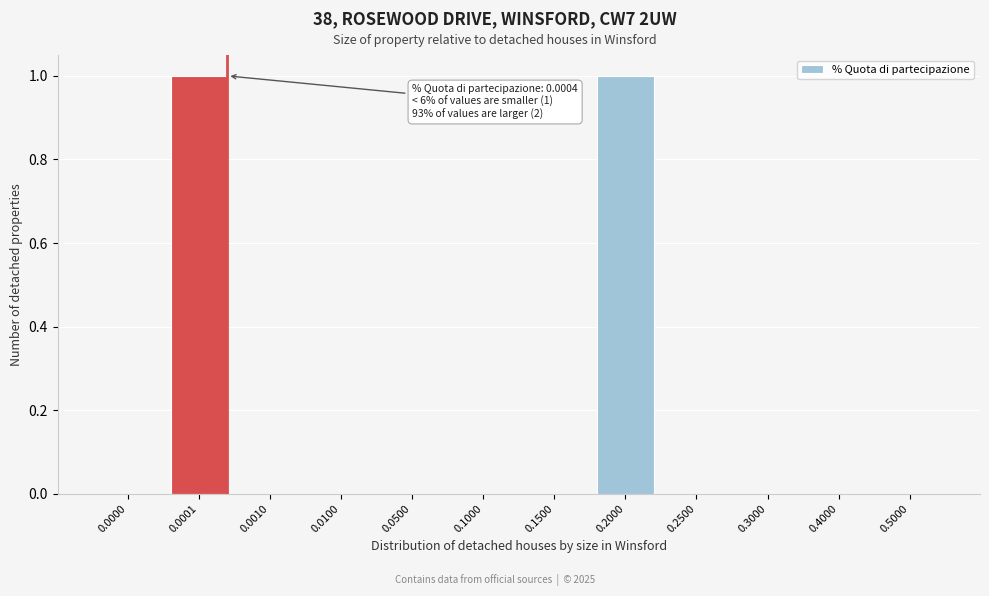

Reading left to right, extract all data points from this chart.

0.0000=0	0.0001=1	0.0010=0	0.0100=0	0.0500=0	0.1000=0	0.1500=0	0.2000=1	0.2500=0	0.3000=0	0.4000=0	0.5000=0